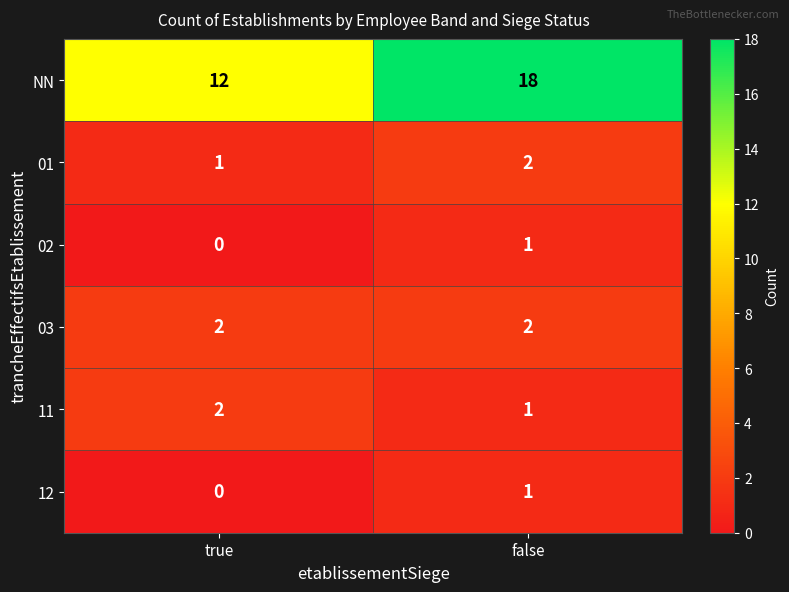

Rank the categories by 11 value from lowest to highest.

false, true